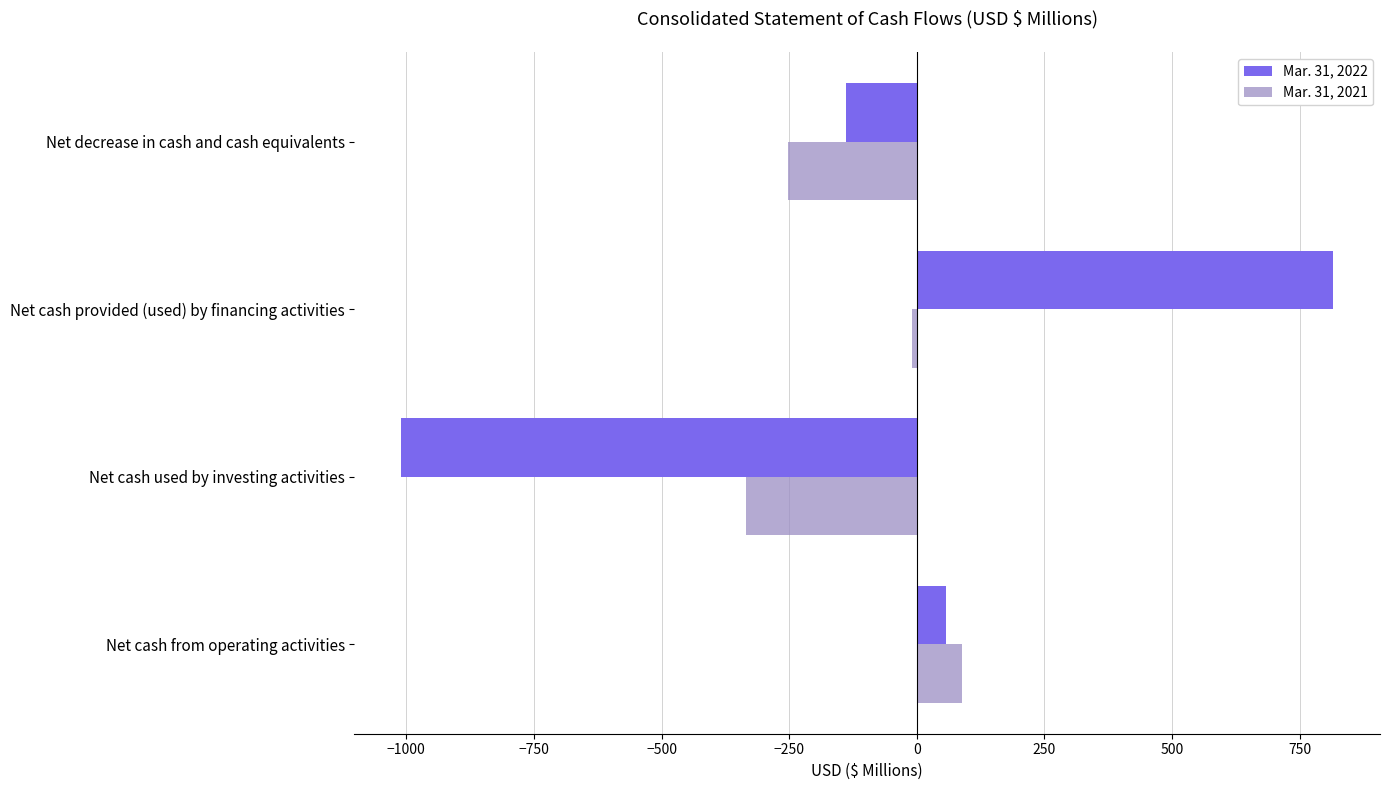

At which category is the sum across all series the highest?

Net cash provided (used) by financing activities